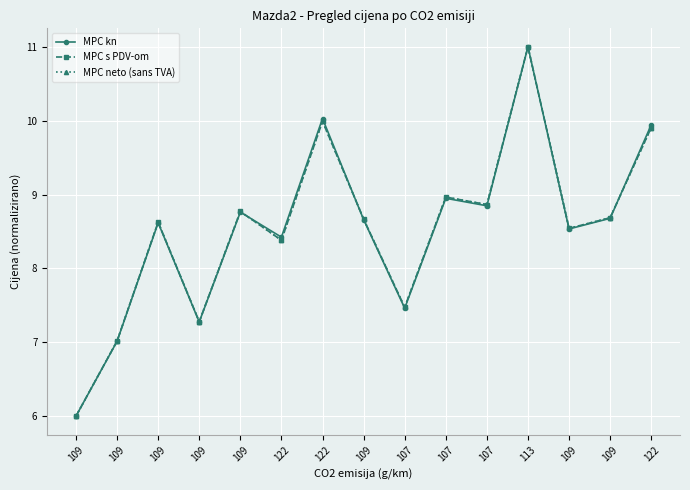

Is this an area chart (filled region under the line)?

No